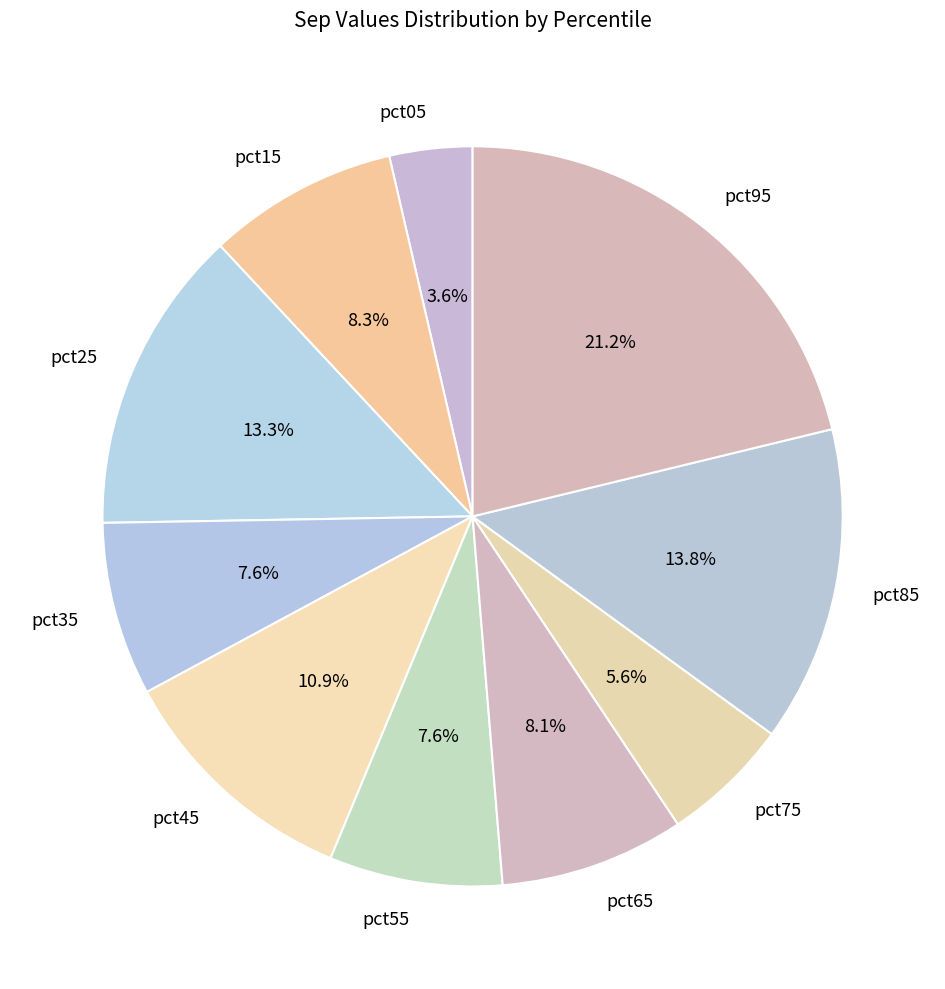

Which slice is the largest?

pct95